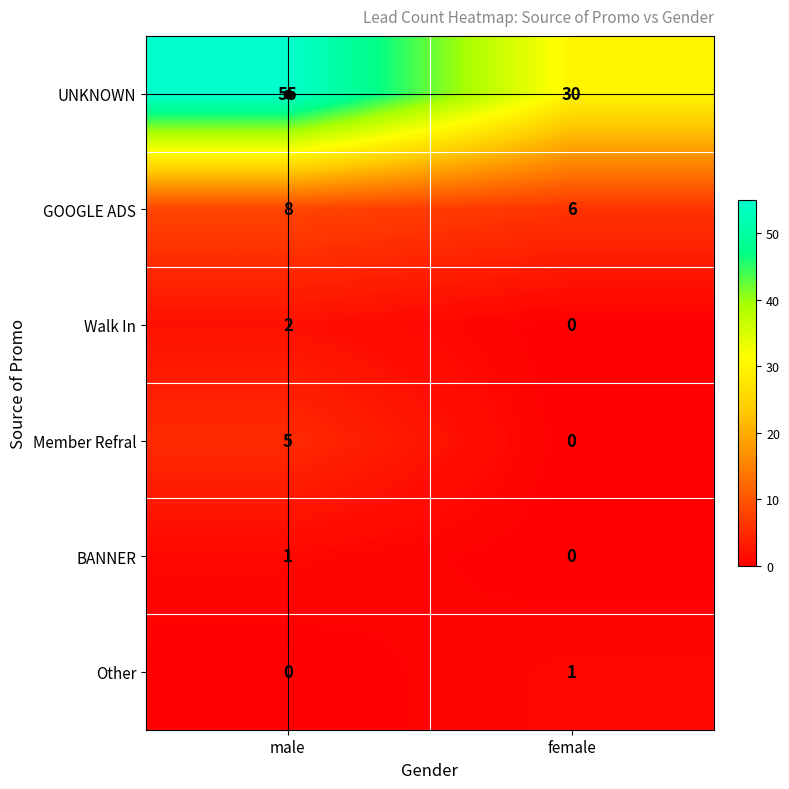

Which series has the largest range (max minus min)?

UNKNOWN